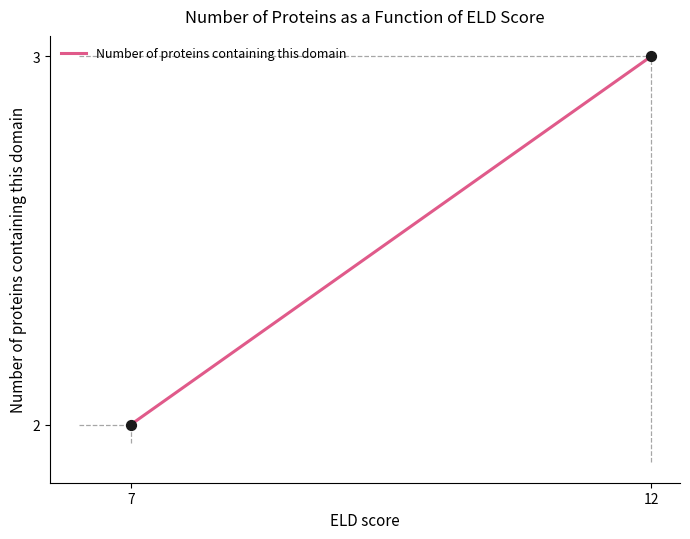

What is the range of X values (max minus min)?

5